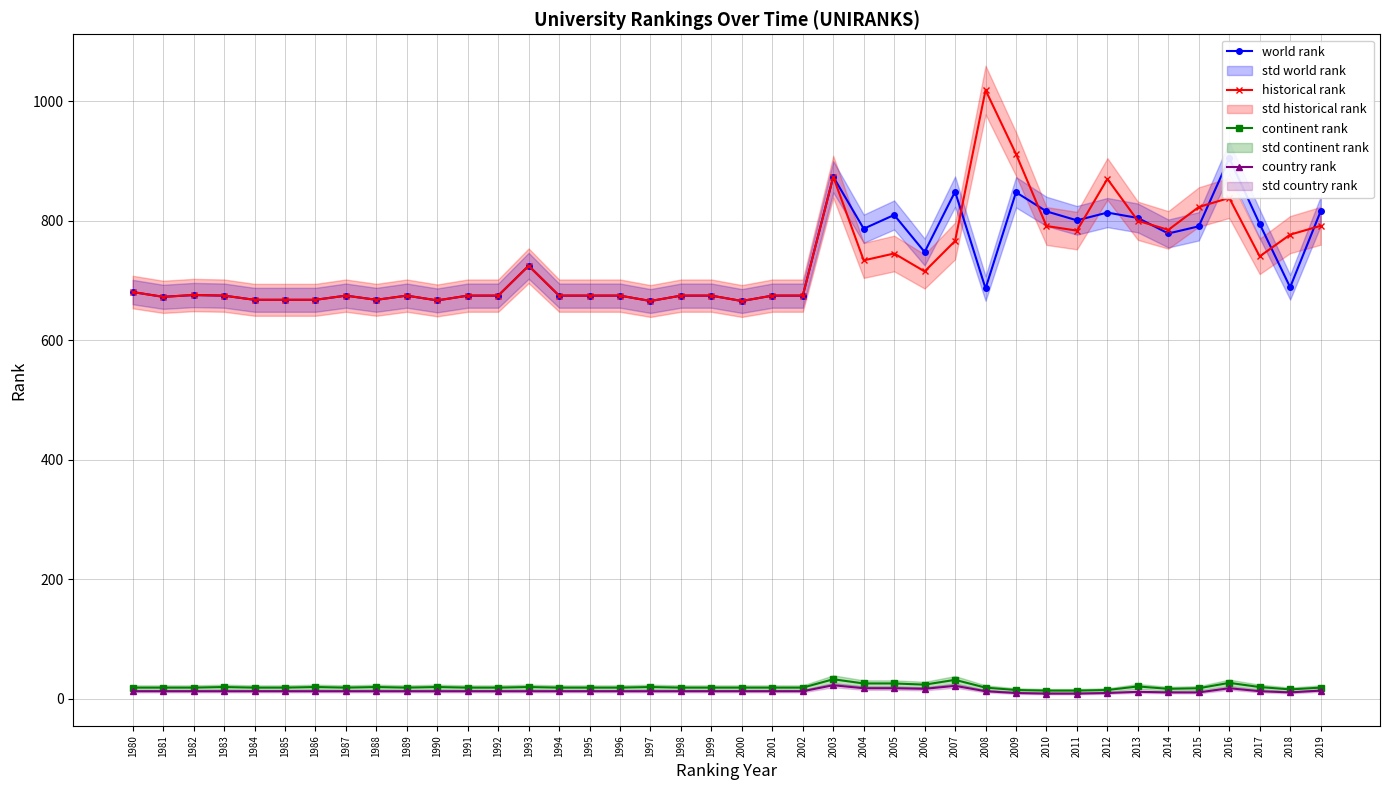

At 1998, list the series in order from smallest to largest.

country rank, continent rank, world rank, historical rank